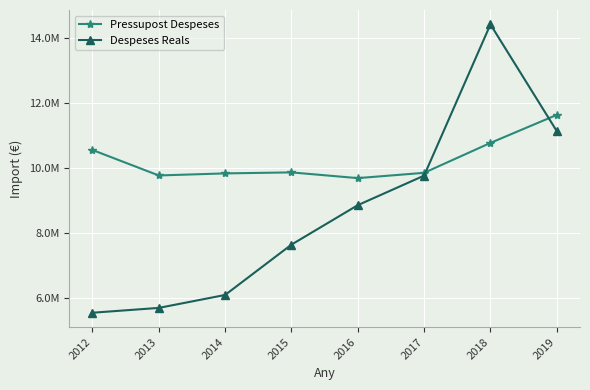

At which label does Pressupost Despeses reach its minimum?

2016